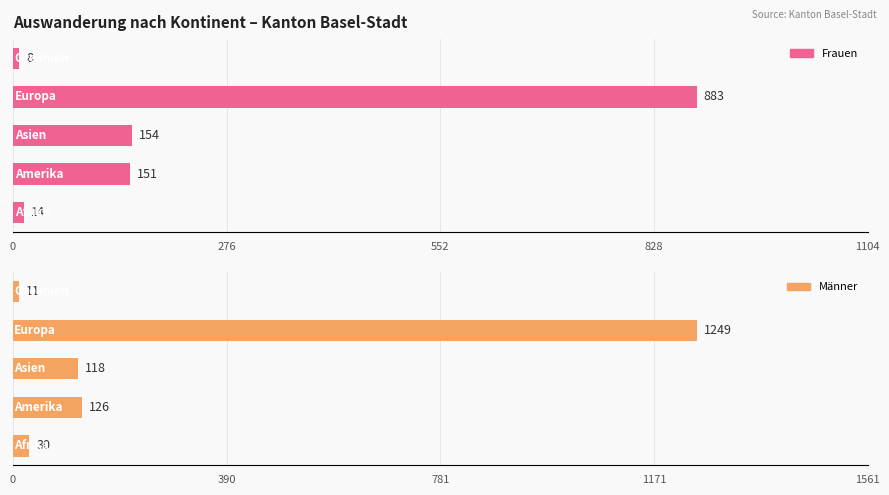

What is the difference between the second highest and minimum values in the Männer series?

115